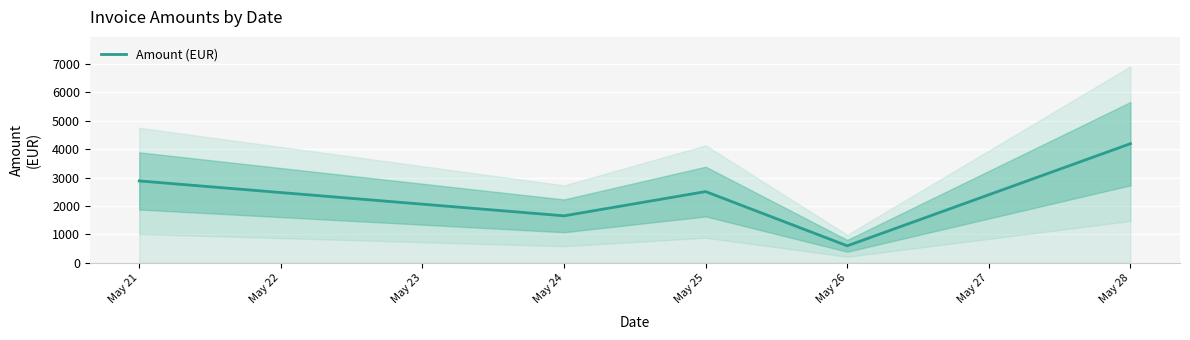

How many points are higher than both their immediate neighbors (excluding endpoints)?

1